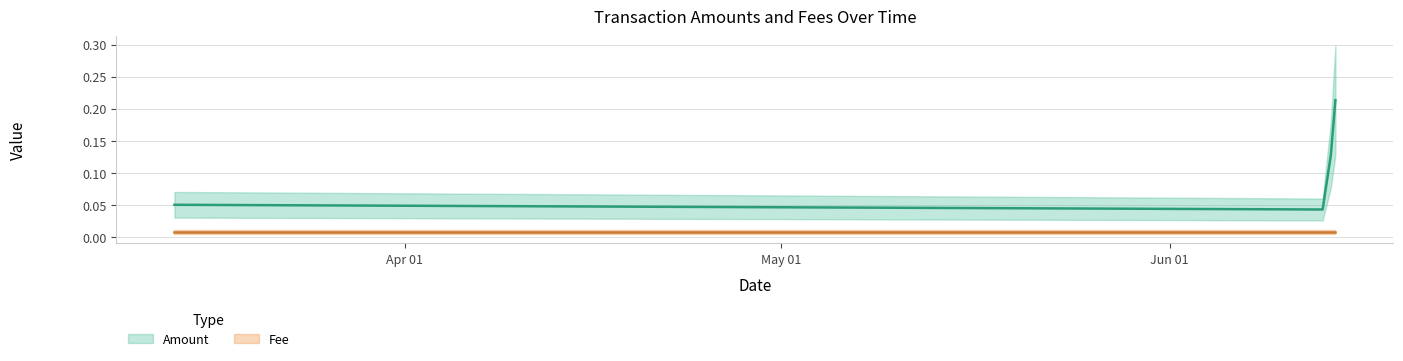

List the series in order of their overall mean, lowest first.

Fee, Amount